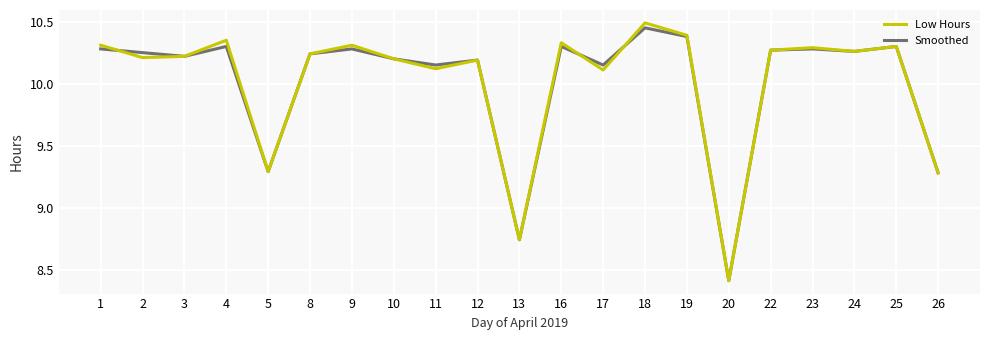

How many interior local peaks does the Low Hours series have?

7